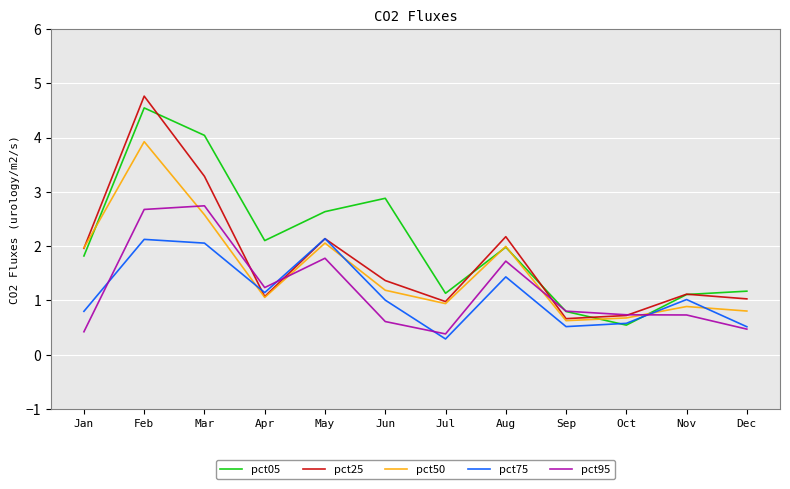

What is the lowest value of the pct05 series?

0.5